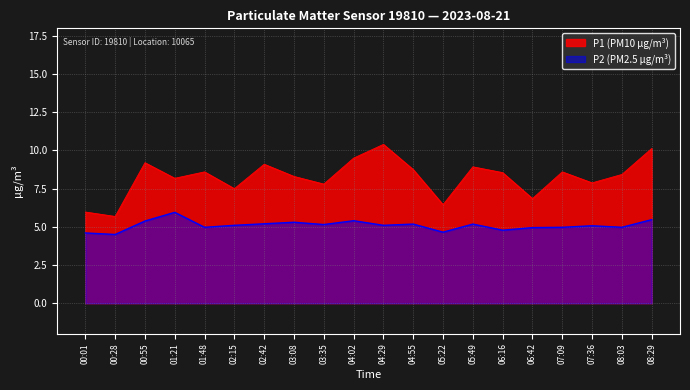

Is it true that P1 equals 6.5 at 05:22?

True